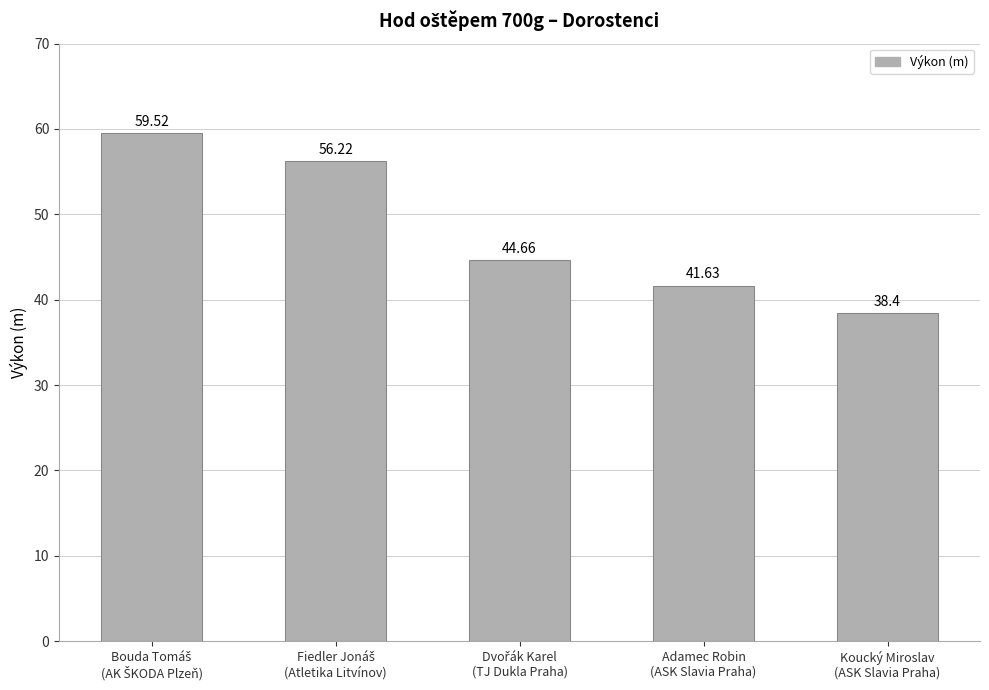

What is the difference between the maximum and minimum values?

21.1